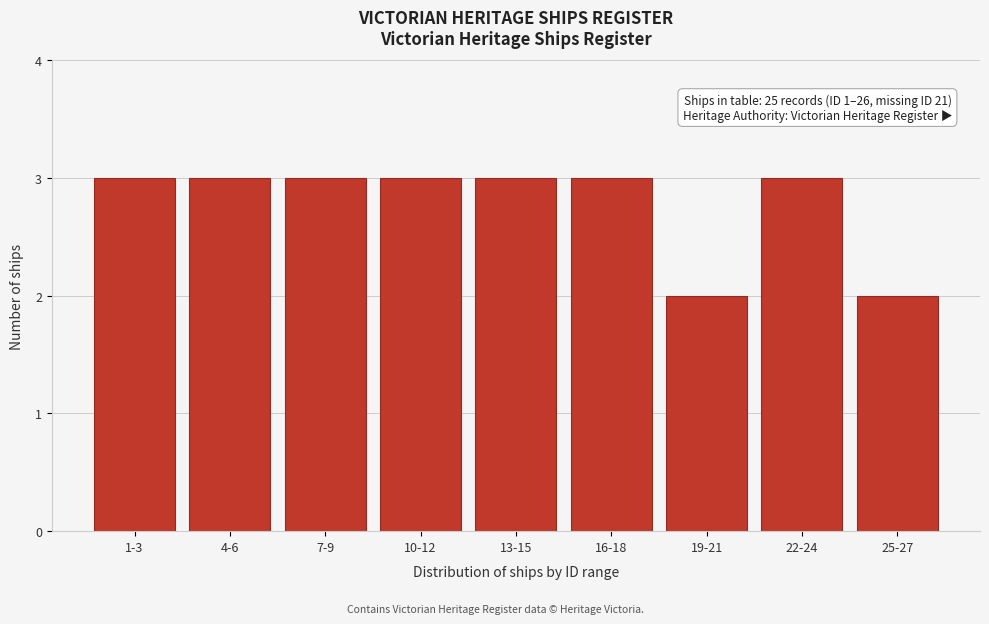

Reading left to right, list all the values displayed in this chart.

3	3	3	3	3	3	2	3	2